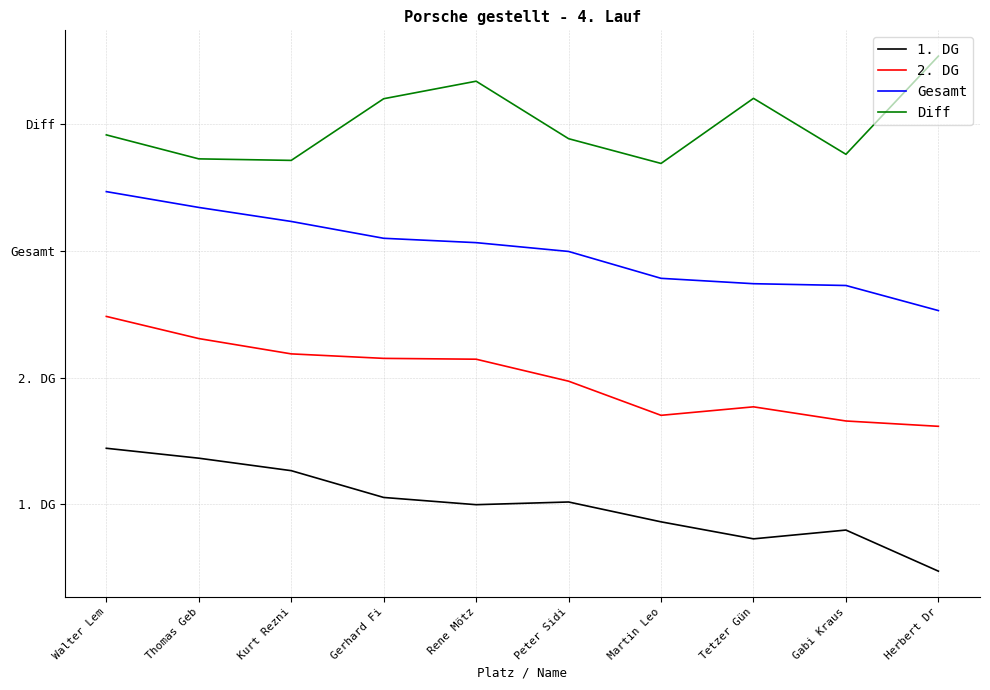

What are all the series names shown in the legend?

1. DG, 2. DG, Gesamt, Diff